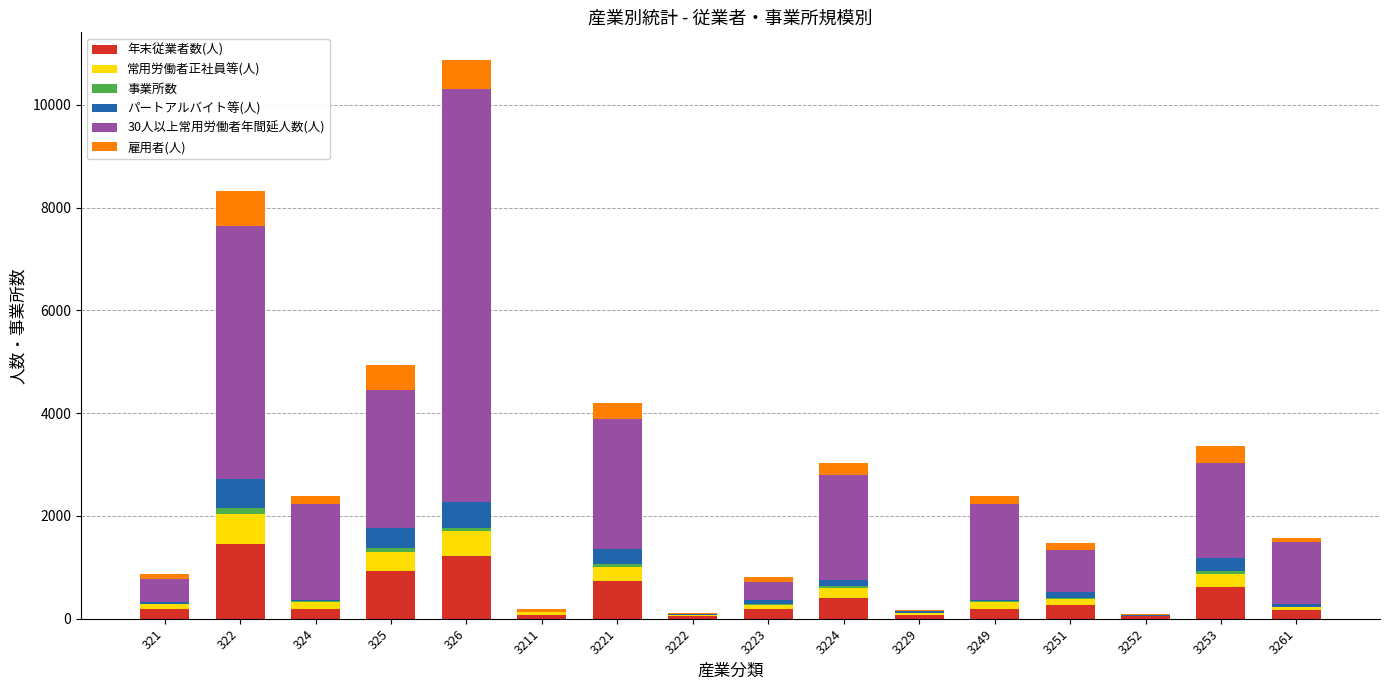

What is the sum of all 年末従業者数(人) values?

6814